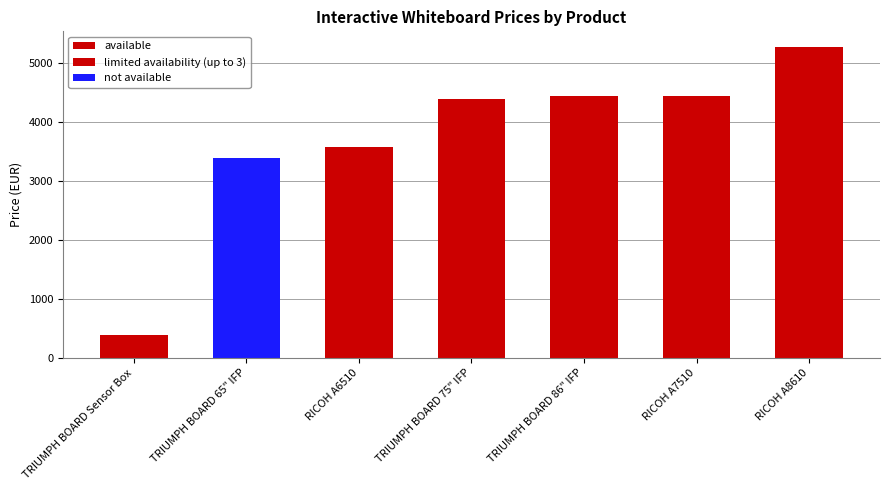

Which category has the lowest value in the limited availability (up to 3) series?

TRIUMPH BOARD Sensor Box